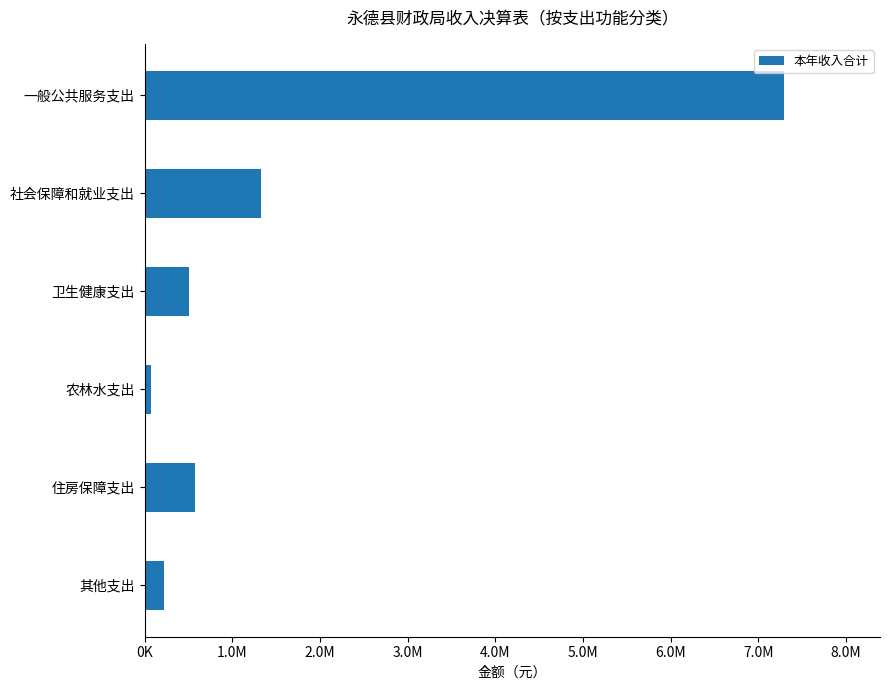

Does the chart contain any negative values?

No